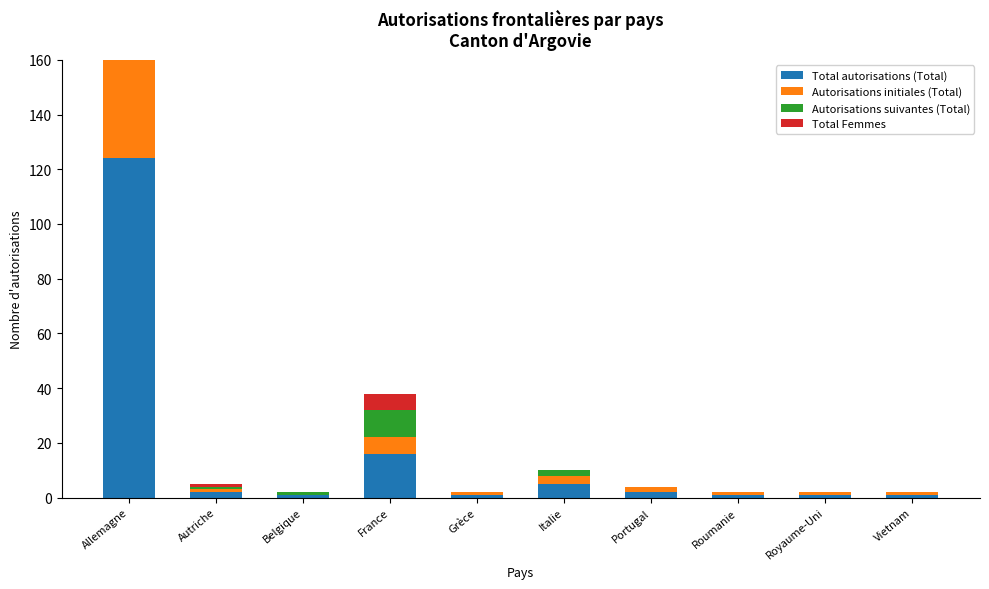

Reading right to left, list all the values displayed in this chart.

Total autorisations (Total): 1	1	1	2	5	1	16	1	2	124
Autorisations initiales (Total): 1	1	1	2	3	1	6	0	1	63
Autorisations suivantes (Total): 0	0	0	0	2	0	10	1	1	61
Total Femmes: 0	0	0	0	0	0	6	0	1	41